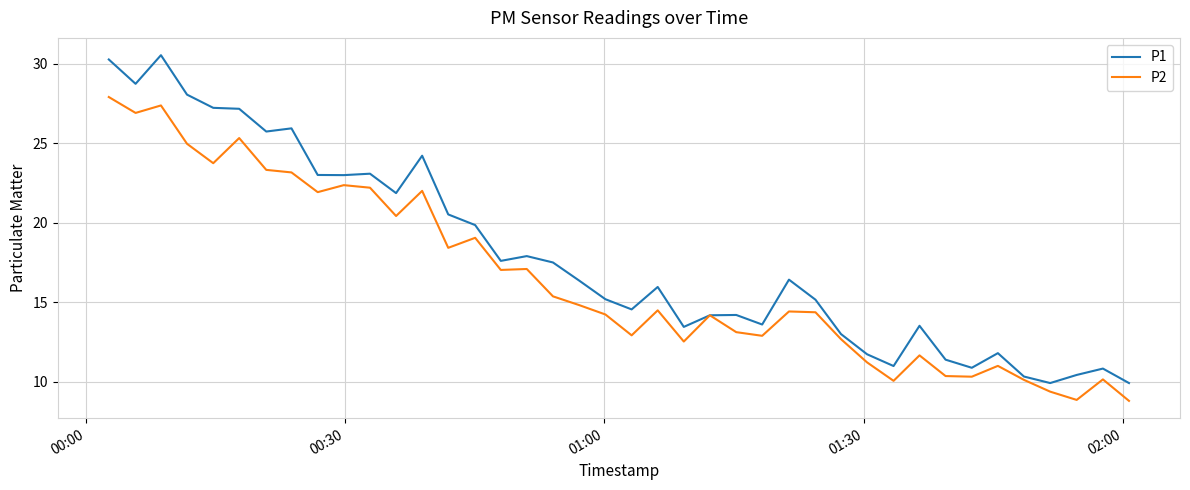

What is the highest value of the P1 series?

30.5